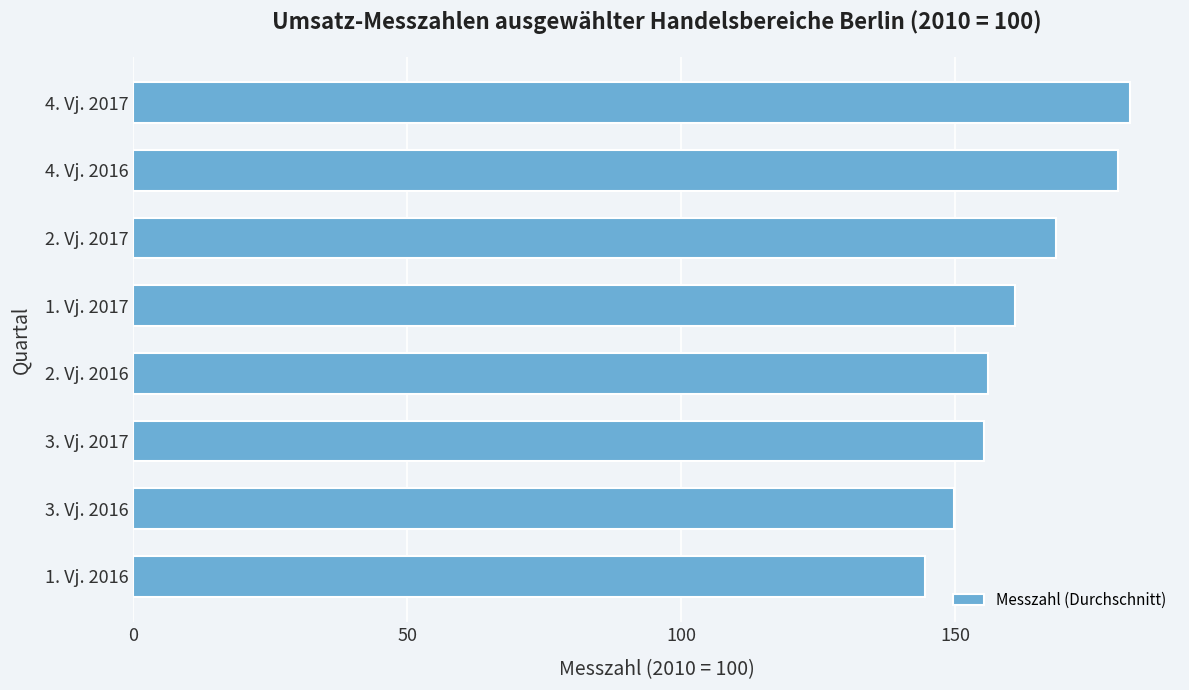

What is the ratio of the value at 3. Vj. 2016 to the value at 1. Vj. 2016?

1.0